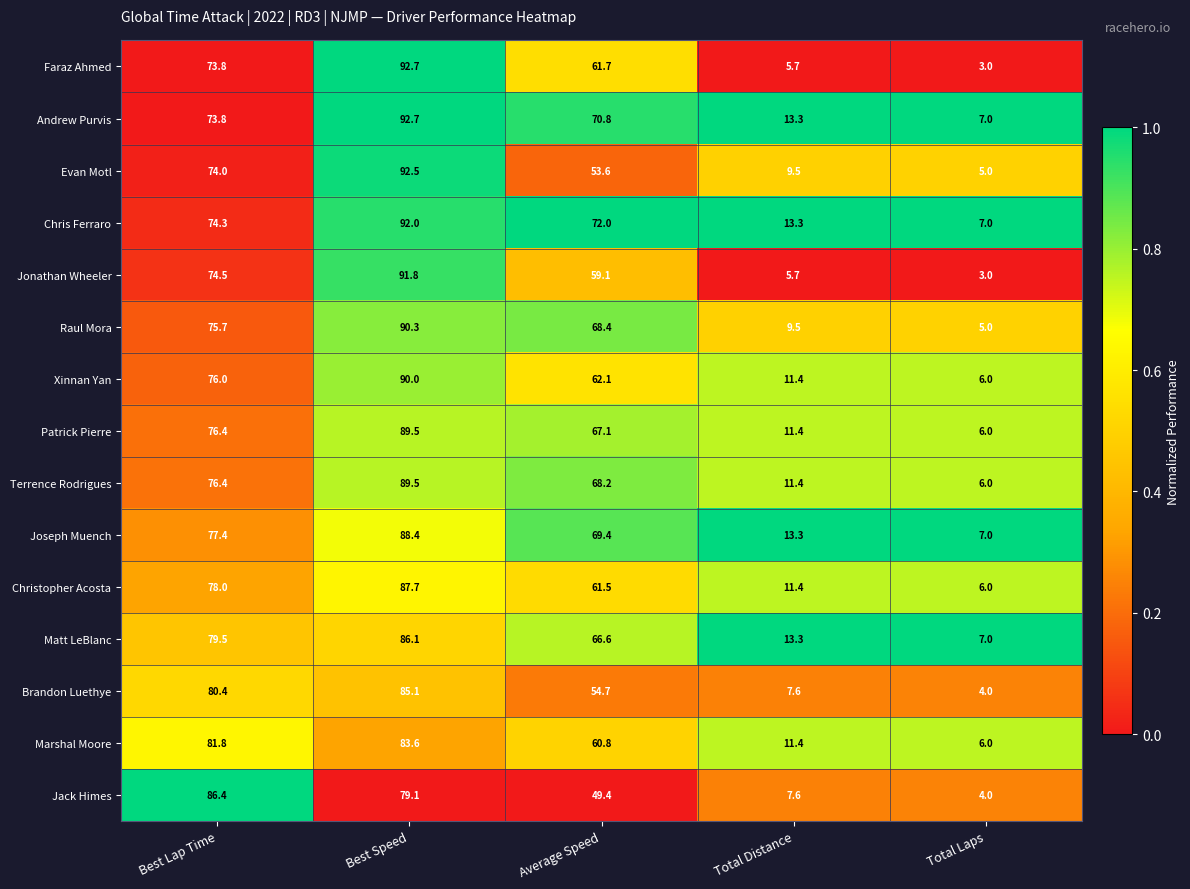

What is the highest value of the Andrew Purvis series?

92.7